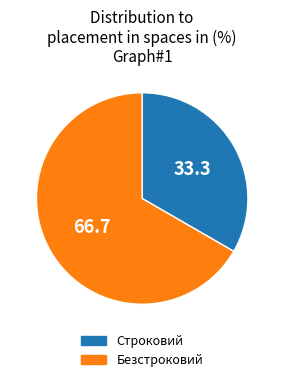

Which slice is the largest?

Безстроковий